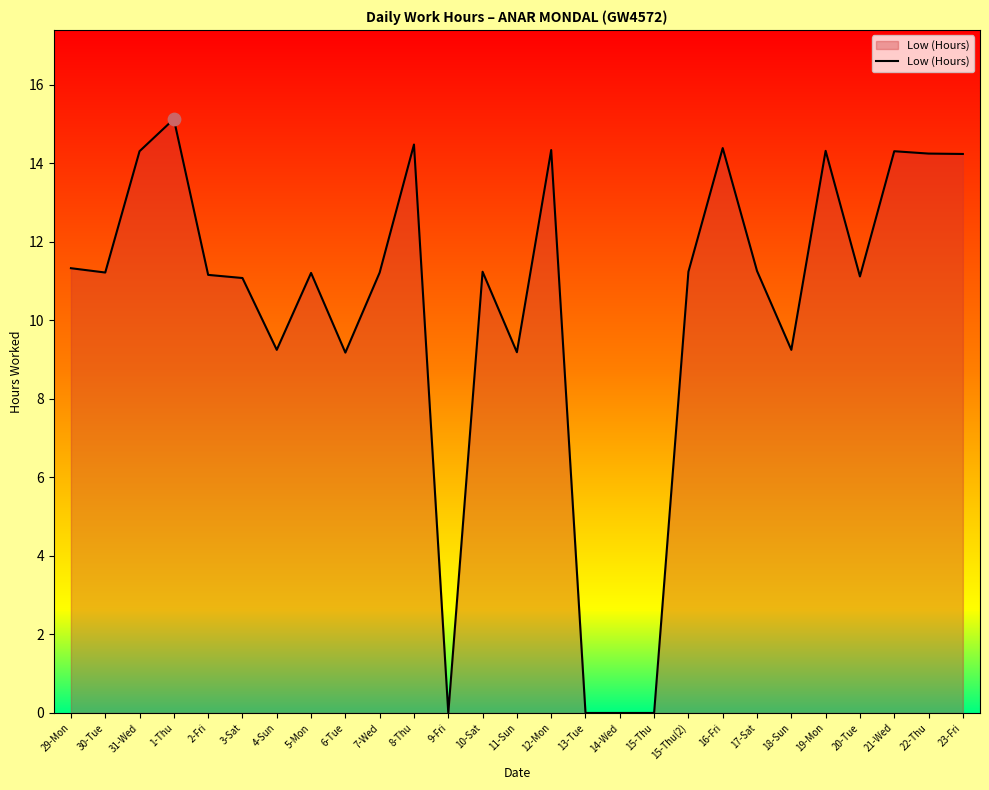

Between 16-Fri and 6-Tue, which is larger?

16-Fri